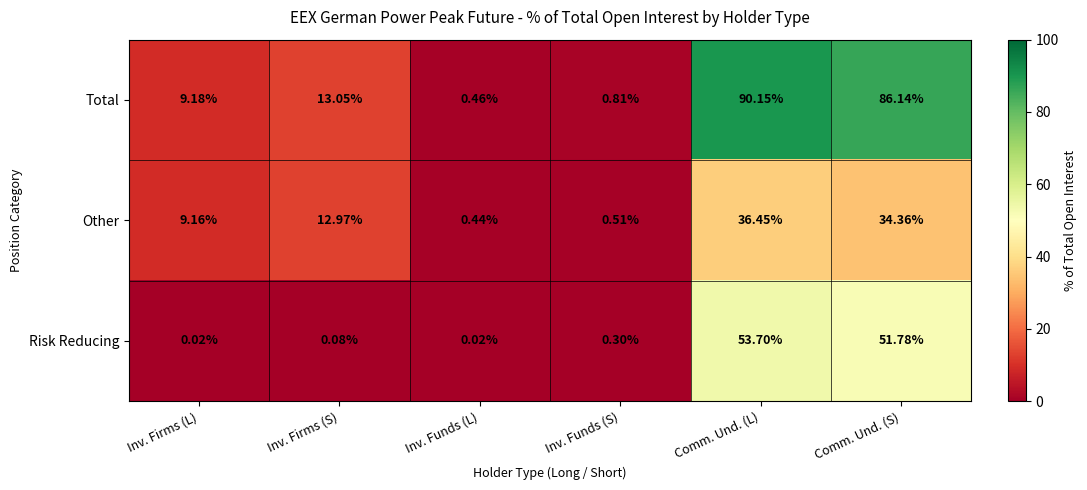

Is the value of Total at Inv. Firms (S) greater than the value of Risk Reducing at Comm. Und. (L)?

No